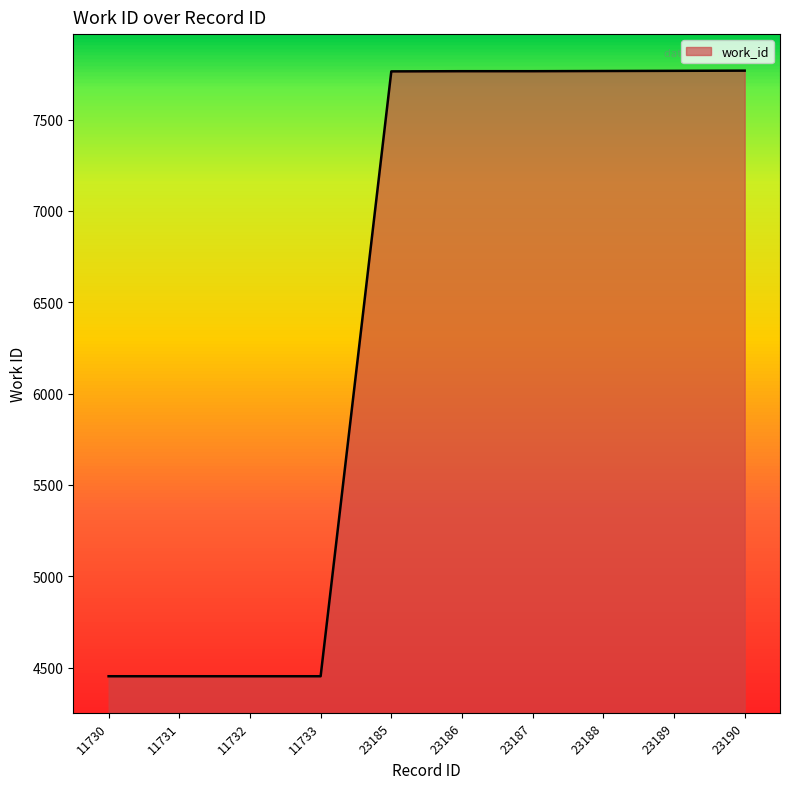

What is the difference between the values at 11730 and 23188?

3313